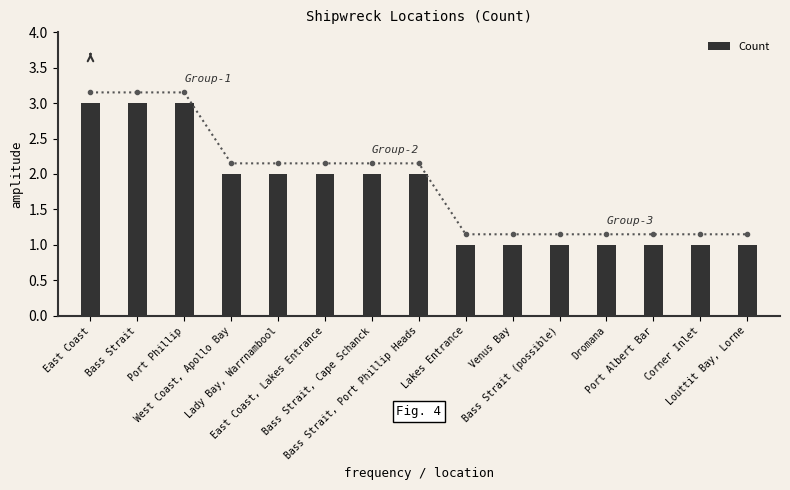

The chart shows a value of 2 at Bass Strait, Cape Schanck. True or false?

True